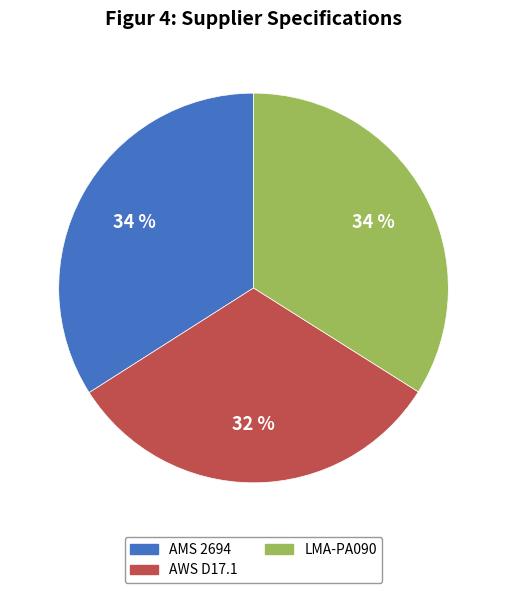

The AMS 2694 slice represents 34% of the pie. True or false?

True